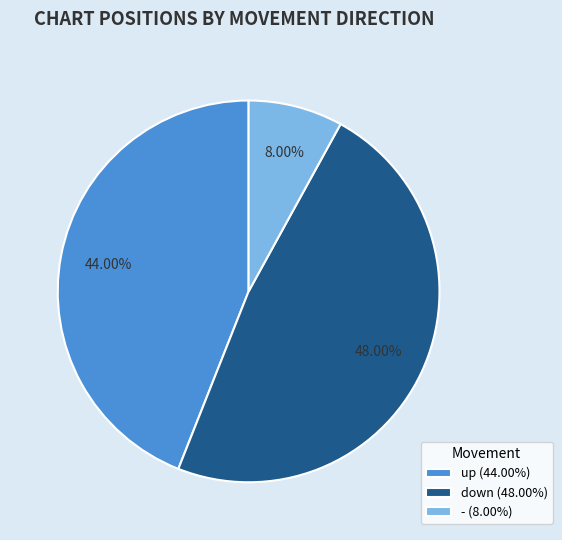

Does up account for over 50% of the chart?

No